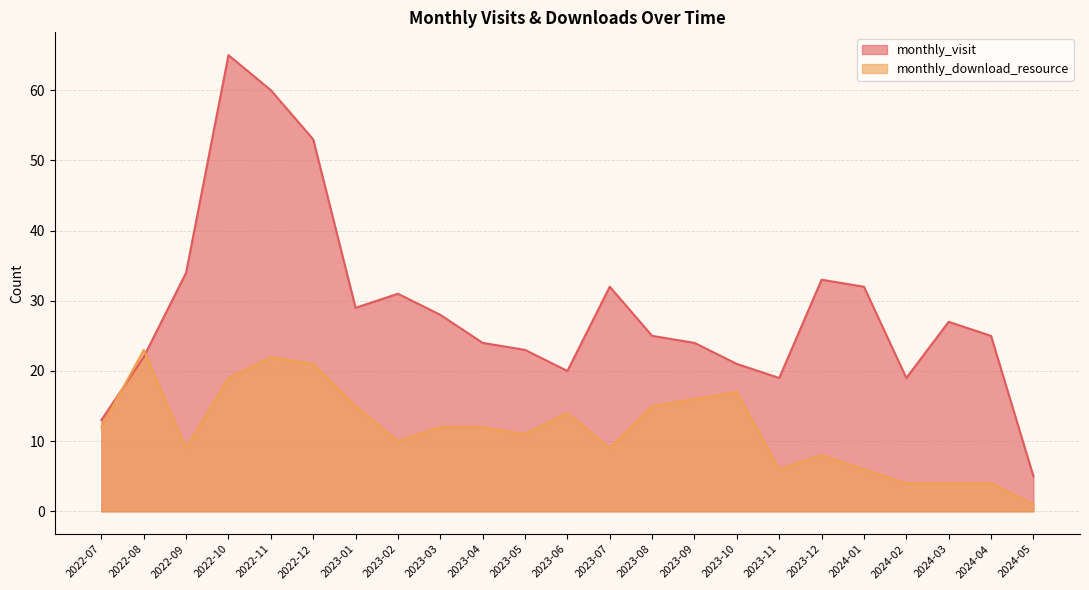

At how many categories does at least one series exceed 59?

2